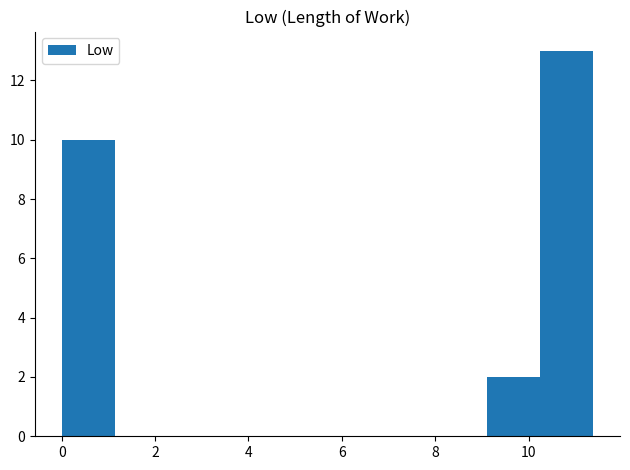

What is the height of the bar covering 10.2 to 11.4 on the x-axis? Neither the bar edges nor the heights are printed on the chart, so give them approximately, as read against the axes.

13